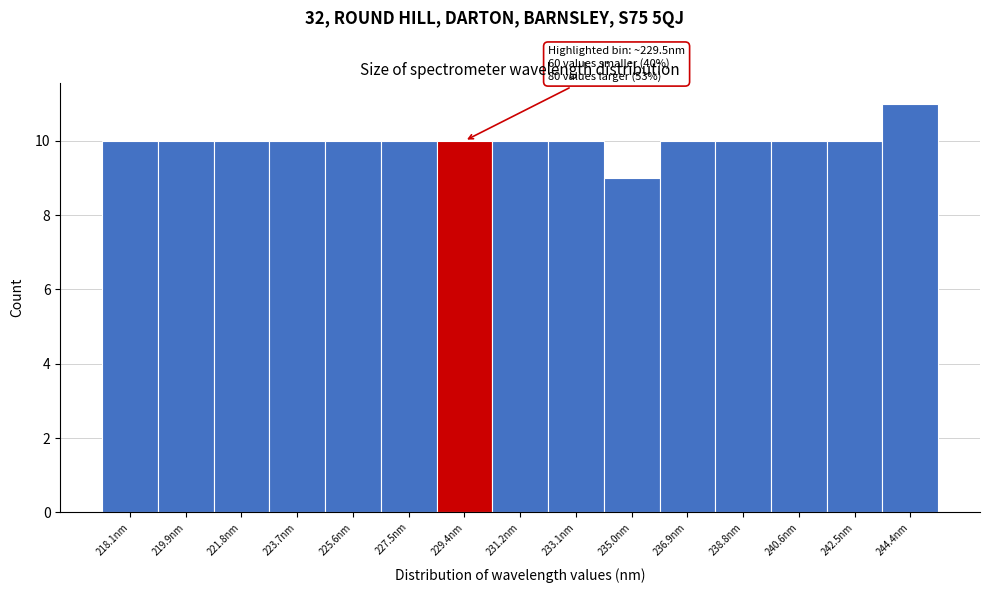

Reading left to right, what are all the values shown in this chart?

218.1nm=10	219.9nm=10	221.8nm=10	223.7nm=10	225.6nm=10	227.5nm=10	229.4nm=10	231.2nm=10	233.1nm=10	235.0nm=9	236.9nm=10	238.8nm=10	240.6nm=10	242.5nm=10	244.4nm=11